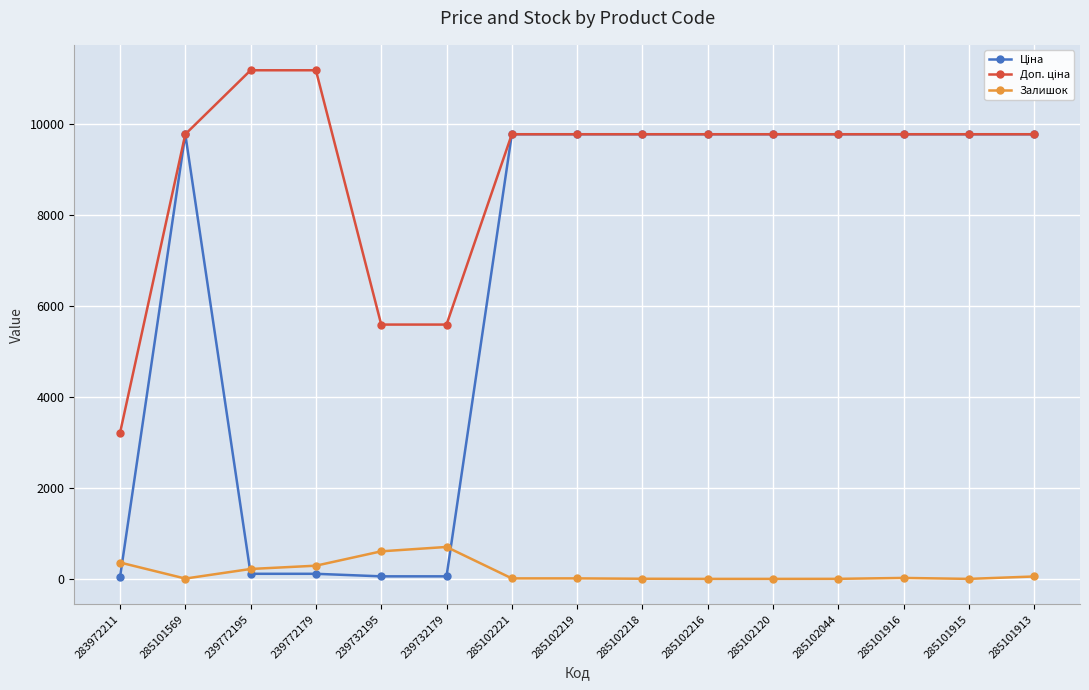

What is the greatest value displayed?

11182.0